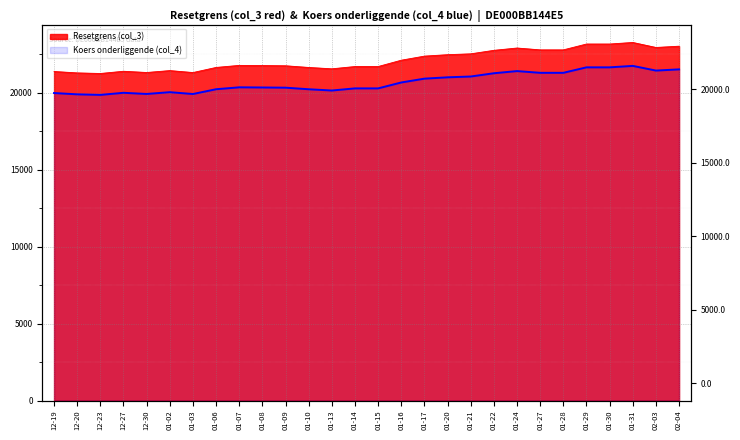

Is it true that Resetgrens (col_3) equals 21238.2 at 12-23?

True